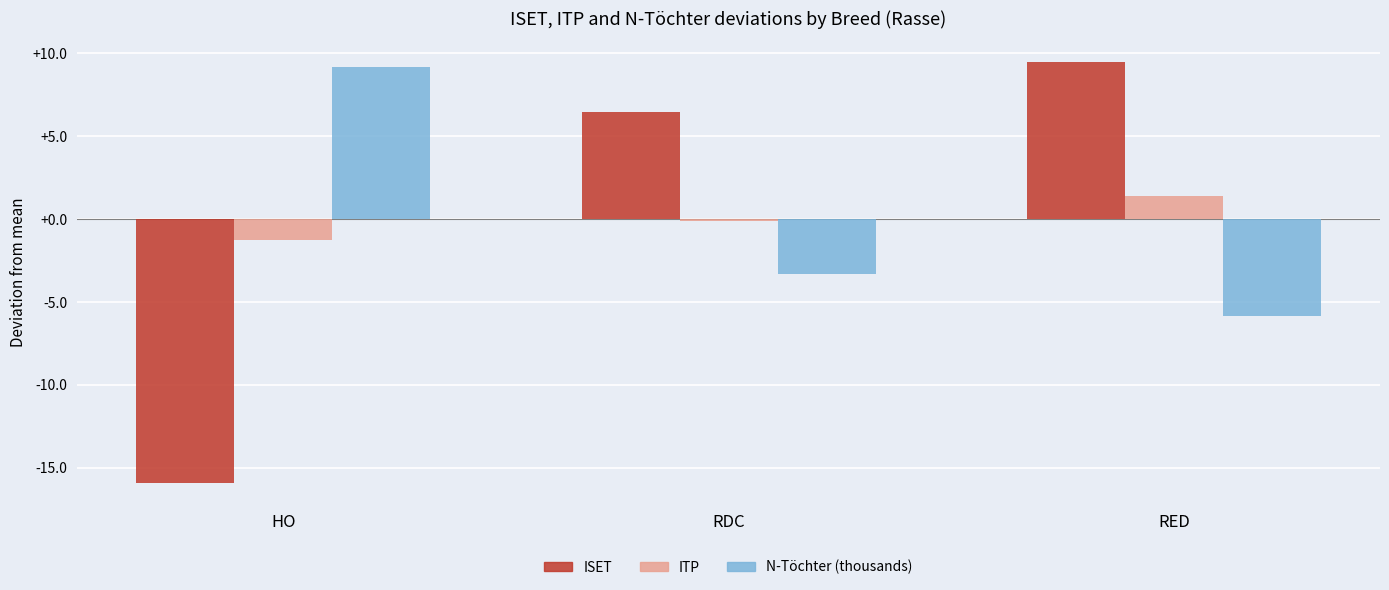

How many distinct data groups are displayed?

3